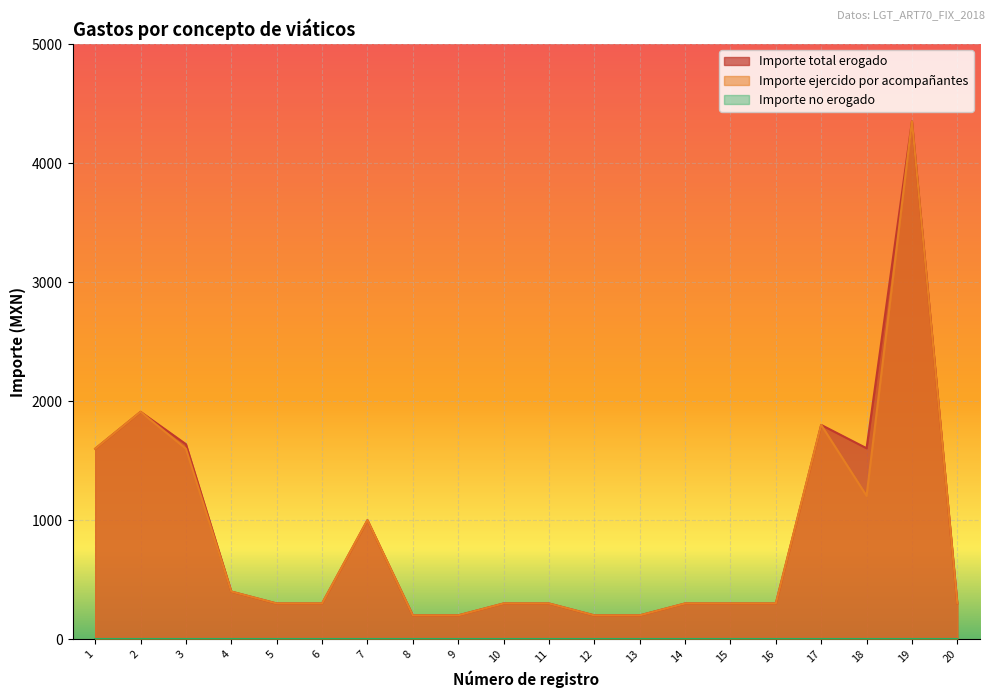

What is the sum of all Importe ejercido por acompañantes values?

17064.5